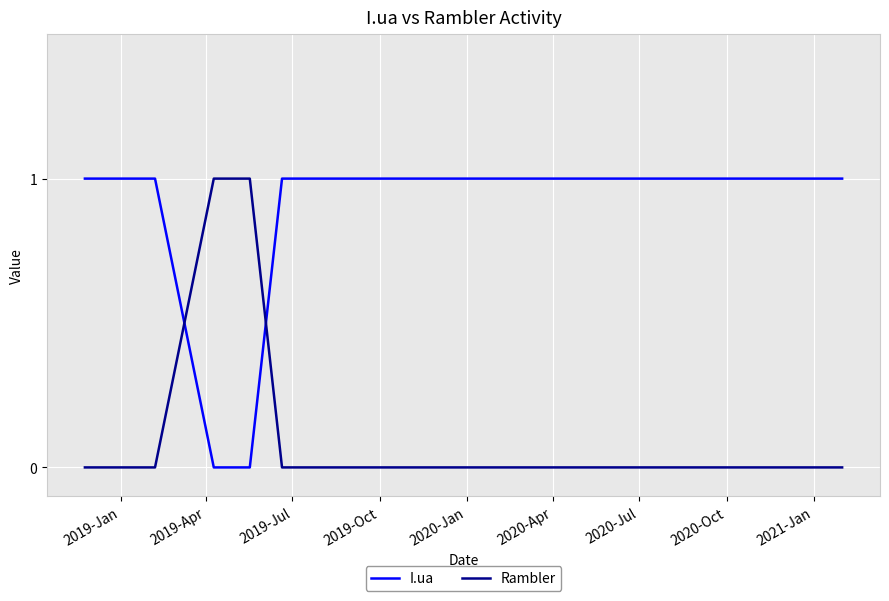

What is the difference between the maximum and second lowest values in the I.ua series?

1